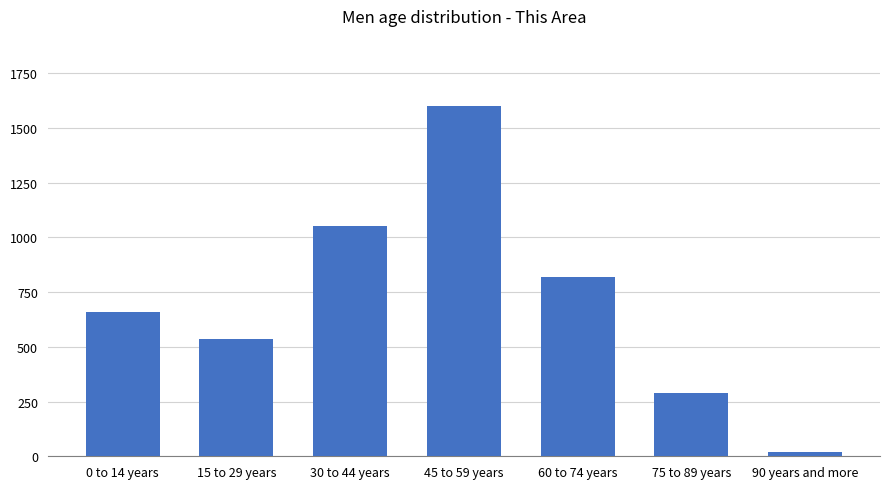

What is the label of the 5th bar from the right?

30 to 44 years